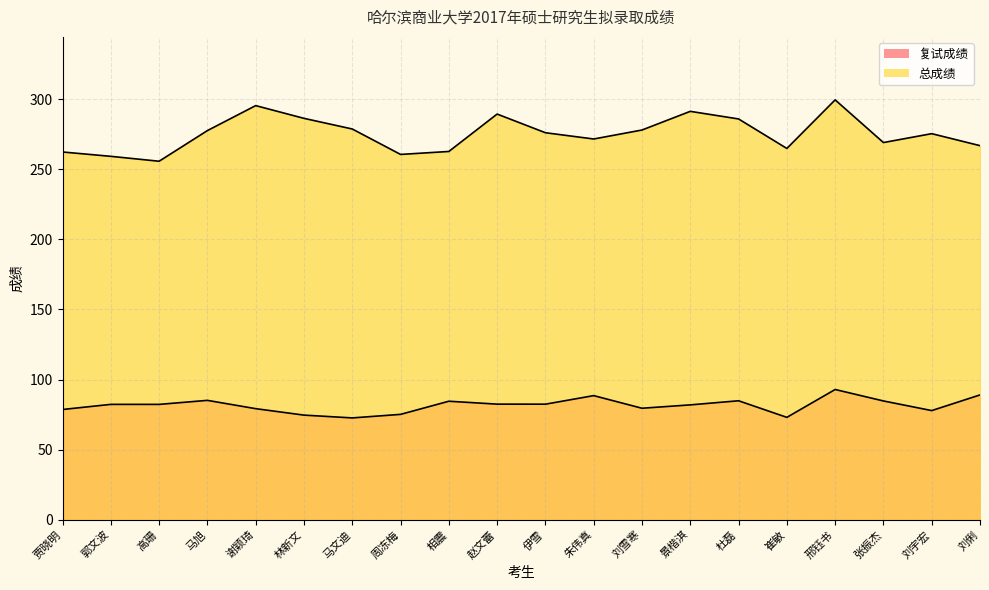

Reading left to right, what are all the values shown in this chart?

复试成绩: 贾晓明=78.6	郭文波=82.3	高珊=82.2	马旭=85.1	谢颖琦=79.2	林新文=74.6	马文迪=72.6	周冻梅=75.1	相震=84.5	赵文蕾=82.4	伊雪=82.4	朱伟真=88.5	刘雪寒=79.5	景楷淇=81.9	杜磊=84.8	崔敏=73.0	邢钰书=92.9	张振杰=84.7	刘宇宏=77.8	刘俐=89.0
总成绩: 贾晓明=262.3	郭文波=259.2	高珊=255.7	马旭=277.5	谢颖琦=295.4	林新文=286.3	马文迪=278.7	周冻梅=260.5	相震=262.6	赵文蕾=289.3	伊雪=276.0	朱伟真=271.6	刘雪寒=277.9	景楷淇=291.3	杜磊=285.9	崔敏=264.8	邢钰书=299.5	张振杰=269.0	刘宇宏=275.4	刘俐=266.8